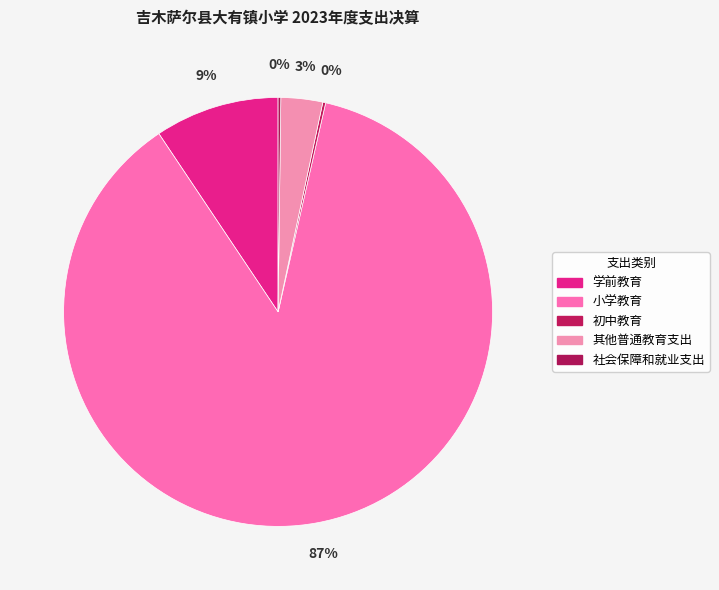

The 小学教育 slice represents 87% of the pie. True or false?

True